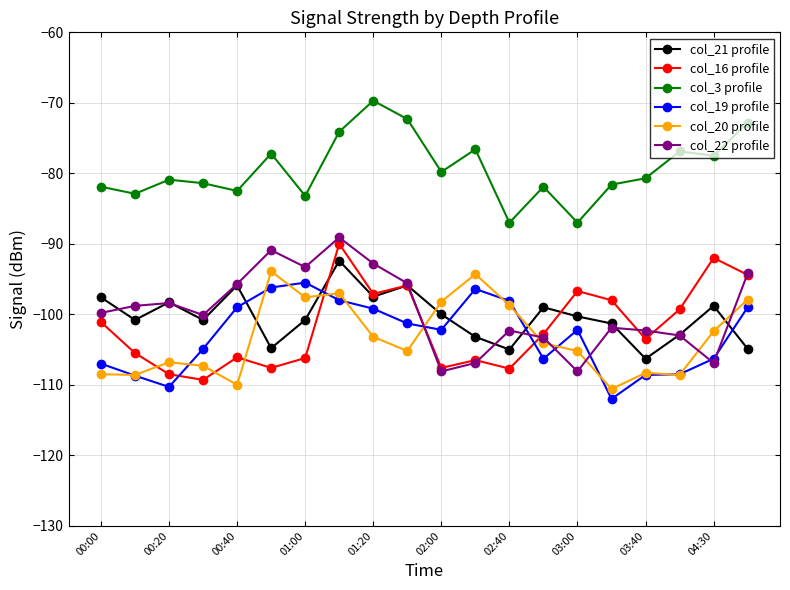

Which series has the largest total across all categories?

col_3 profile